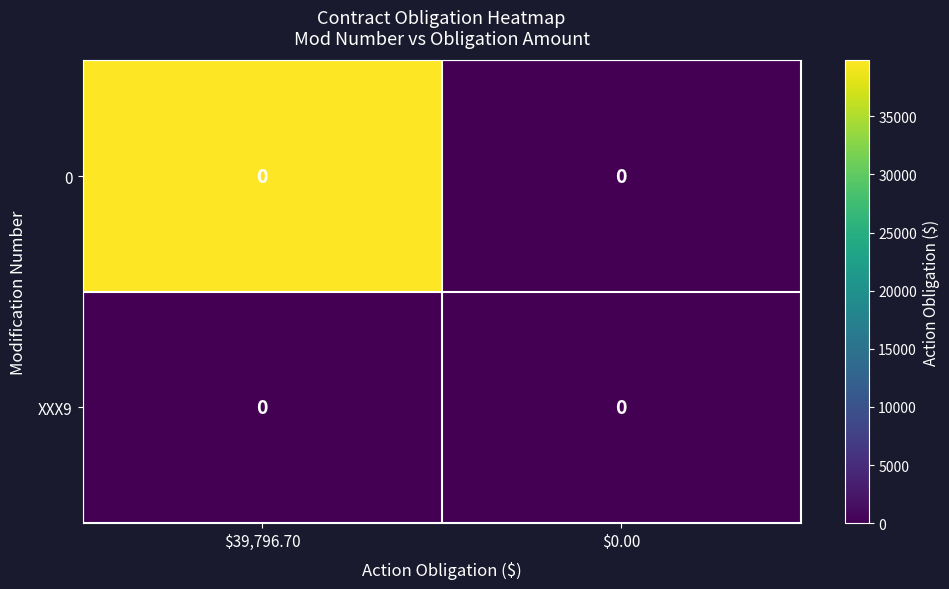

True or false: 0 has a value of -24288.5 at $0.00.

False